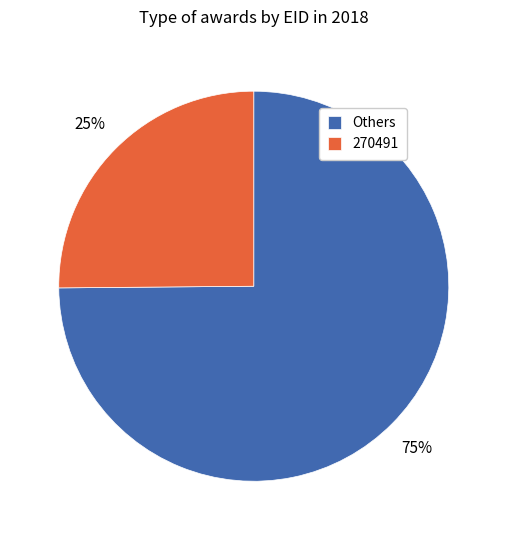

Is it true that Others is 80% of the pie?

False